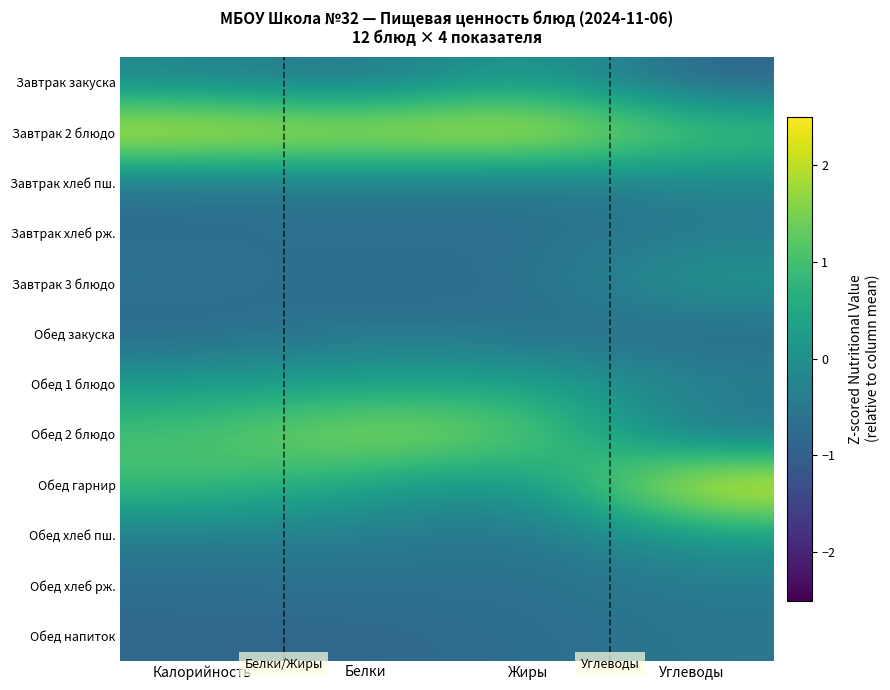

Which series has the largest range (max minus min)?

Обед гарнир